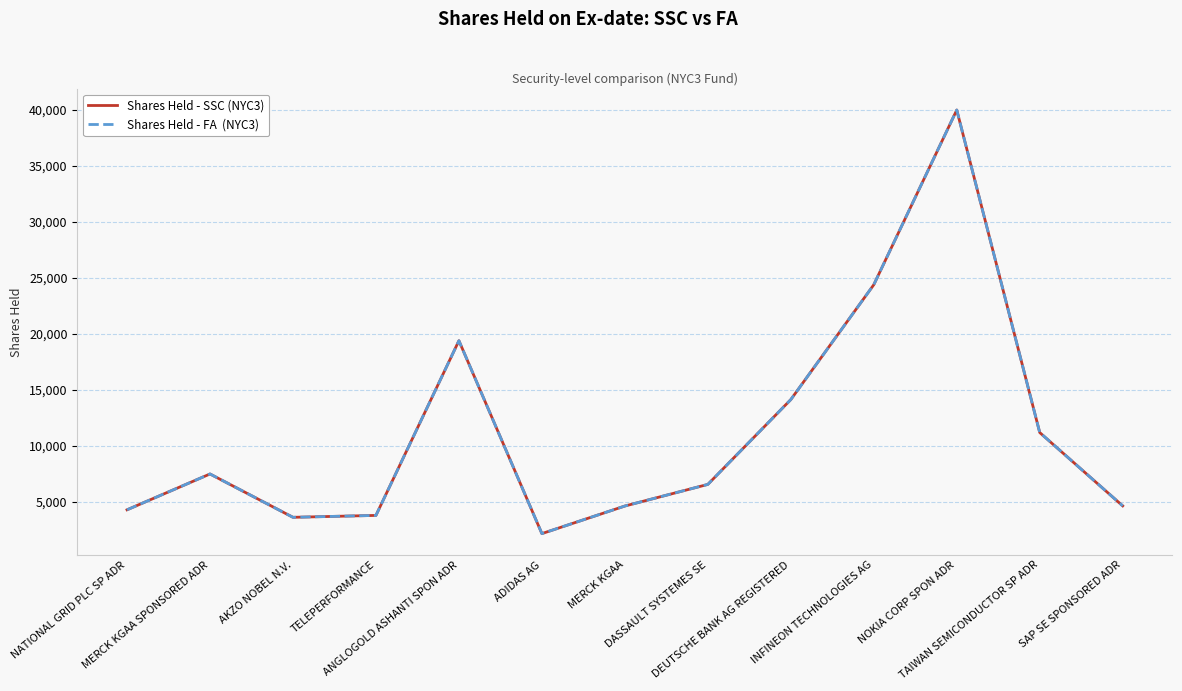

How many lines are shown in the chart?

2